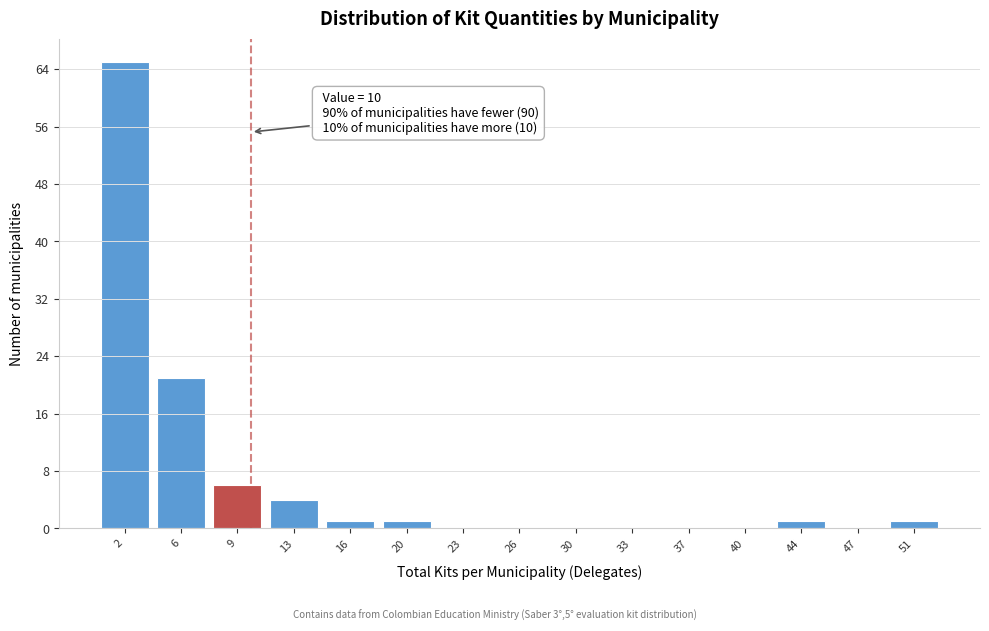

Which range on the x-axis has the tallest bar?

0.5 to 4.0